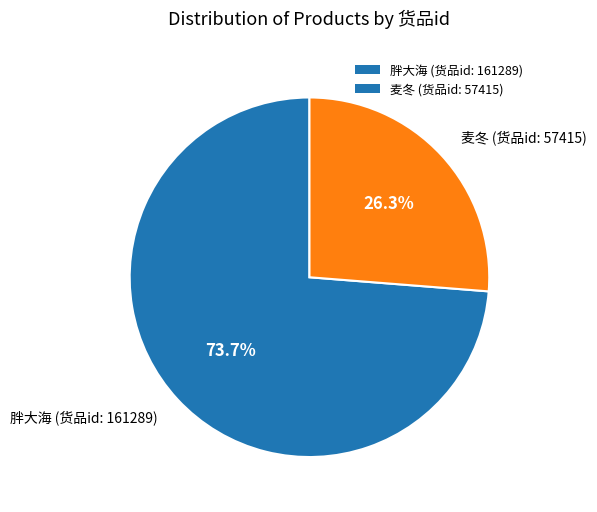

To the nearest percent, what is the average slice percentage?

50%